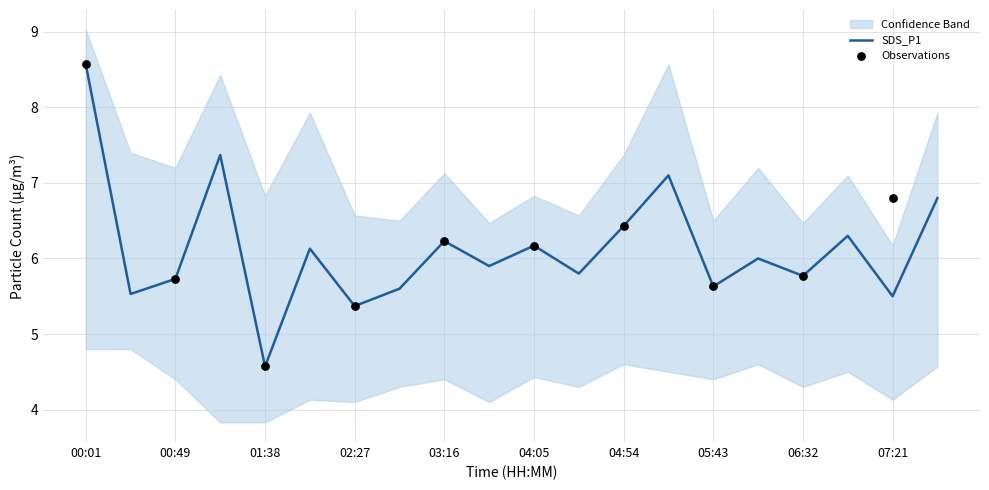

Approximately how many times larger is the value at 05:43 compared to 06:32?

1.0